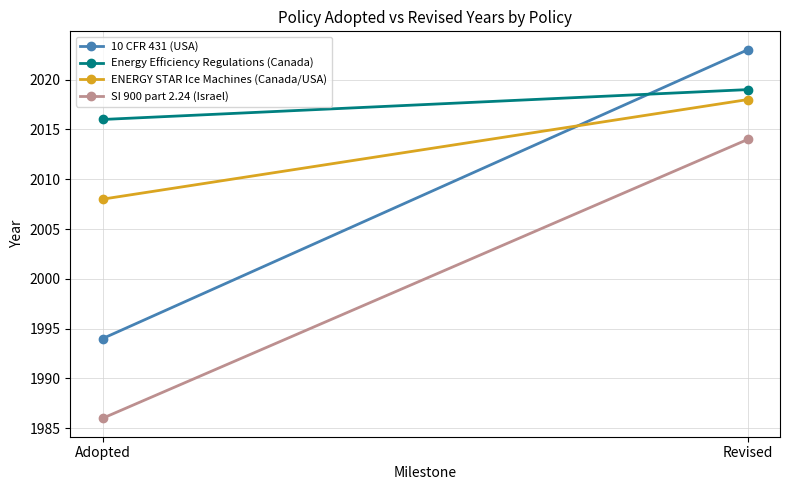

What position from the right is Revised?

1